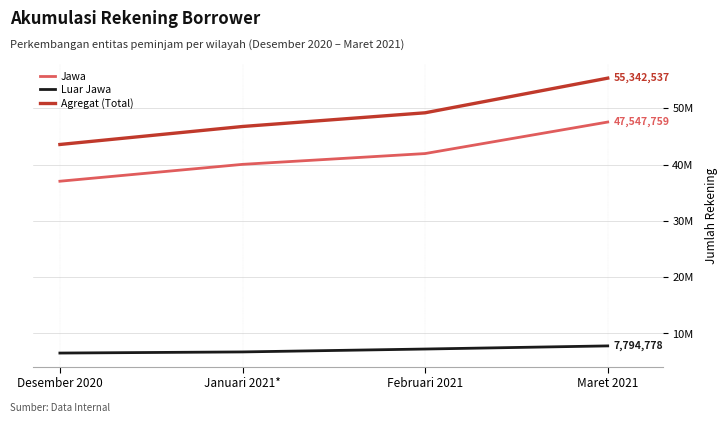

True or false: Jawa and Agregat (Total) cross at least once.

False